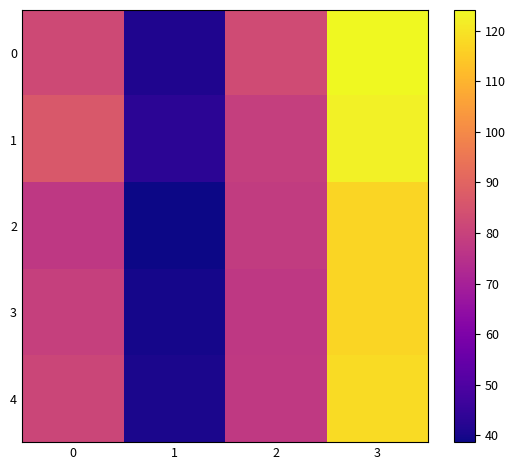

Reading left to right, what are all the values shown in this chart?

0: 0=82.3	1=41.2	2=82.9	3=124.1
1: 0=86.7	1=43.3	2=79.3	3=122.7
2: 0=77.3	1=38.7	2=78.3	3=117.0
3: 0=79.7	1=39.8	2=77.1	3=116.9
4: 0=81.3	1=40.7	2=77.5	3=118.1